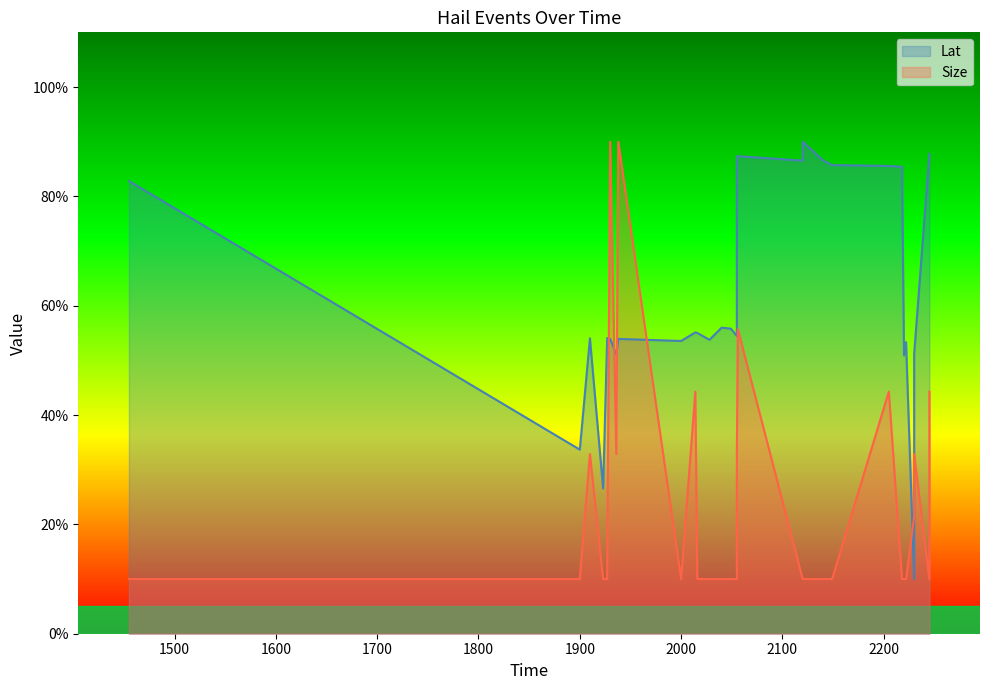

What are all the series names shown in the legend?

Lat, Size